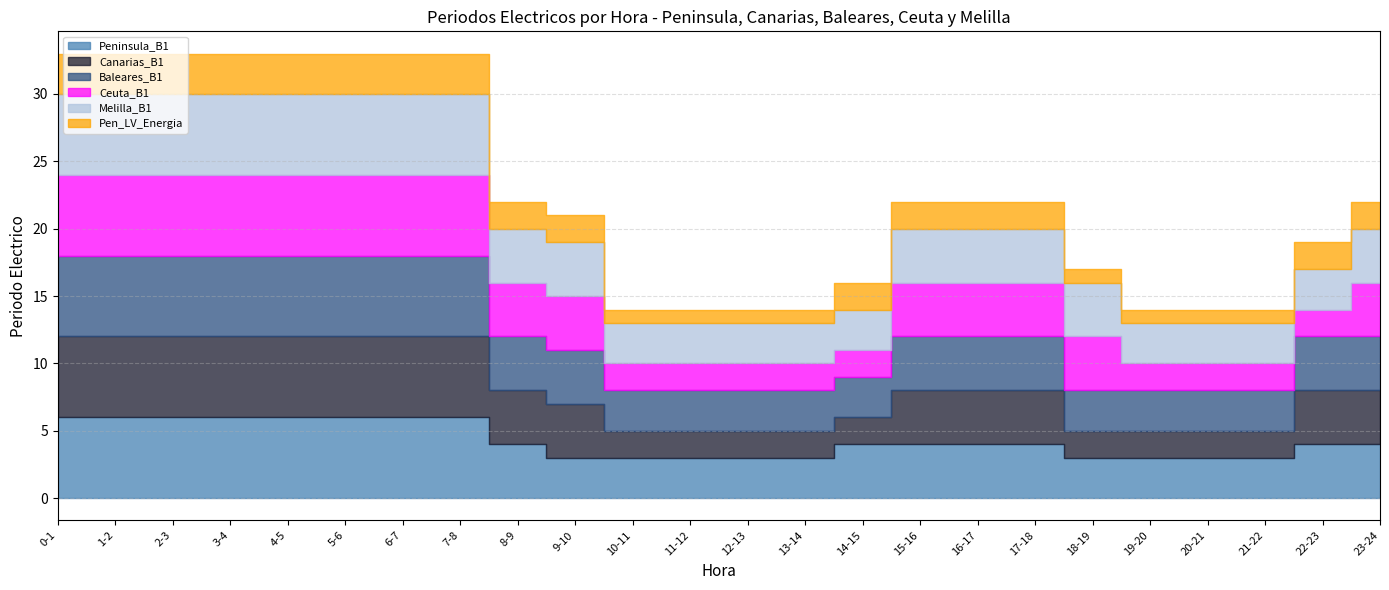

Read the Peninsula_B1 value at 0-1.

6